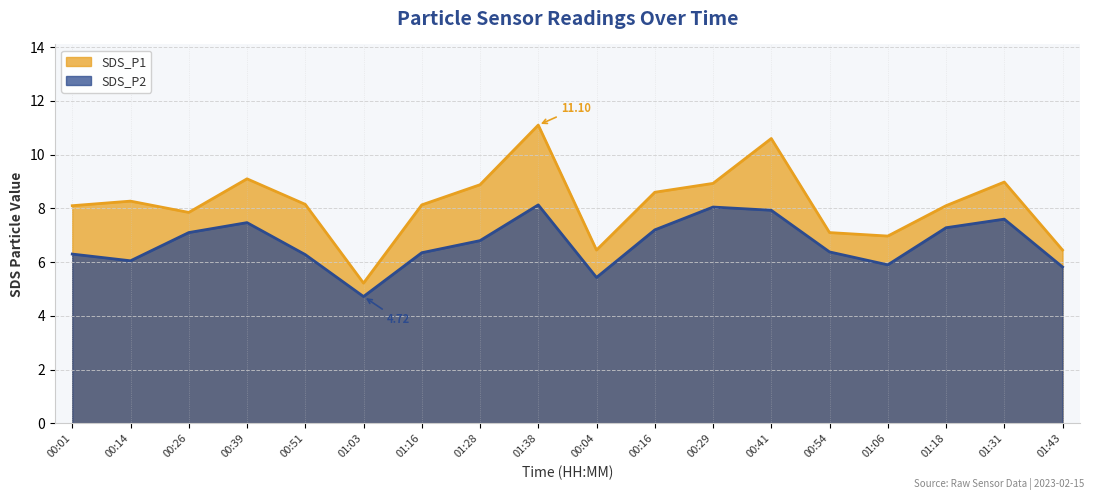

Where is the first local maximum for SDS_P2?

00:39